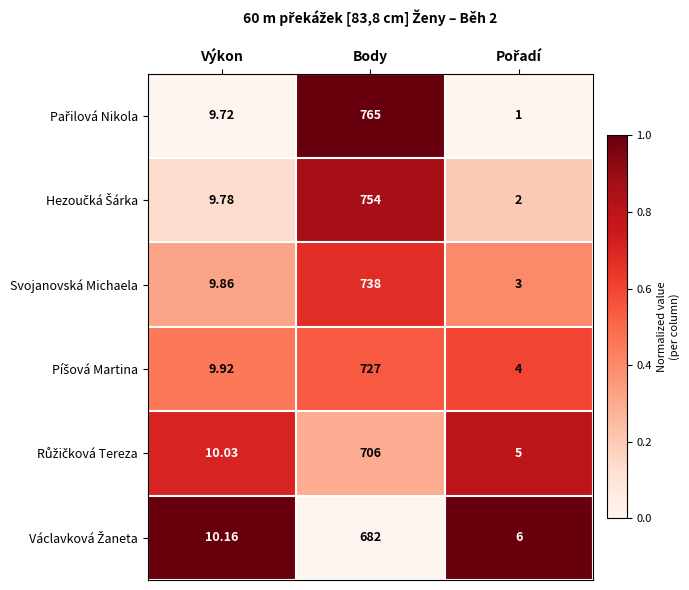

At which category is the sum across all series the highest?

Body